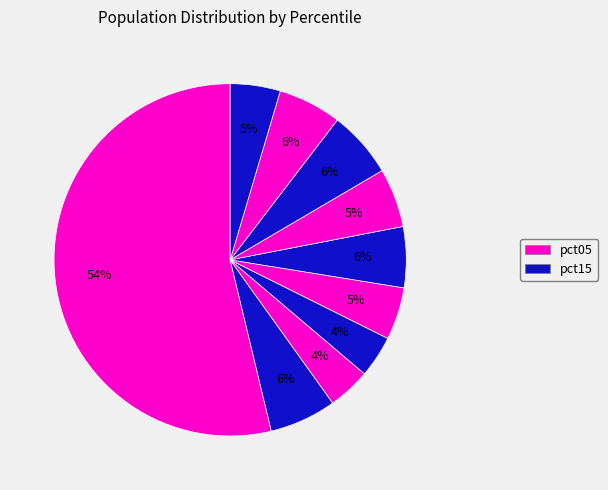

How many segments does this pie chart have?

10